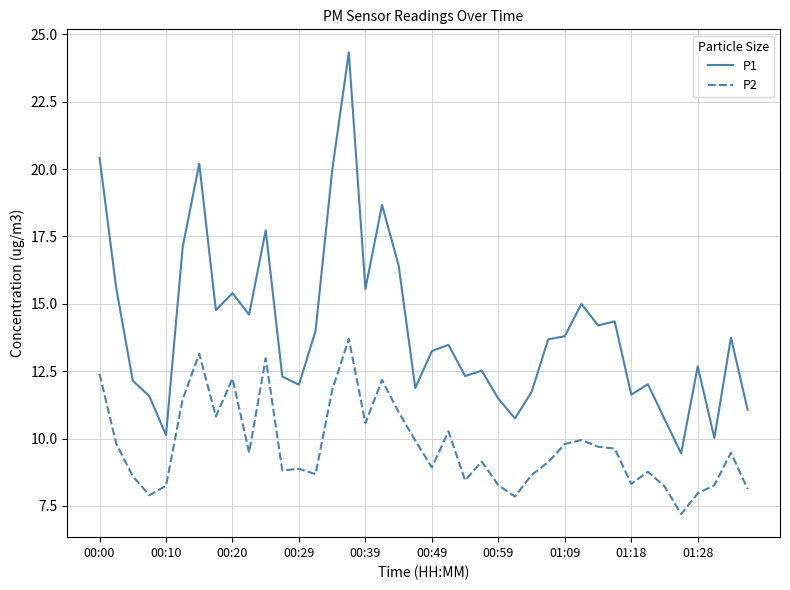

Which series has the widest spread of values?

P1